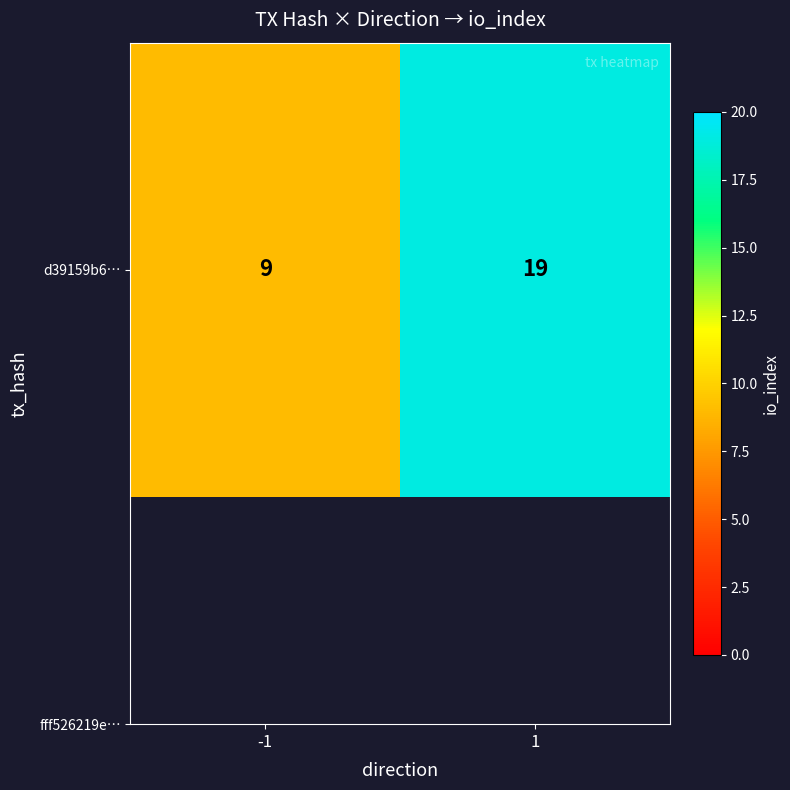

The value at -1 is 13. True or false?

False